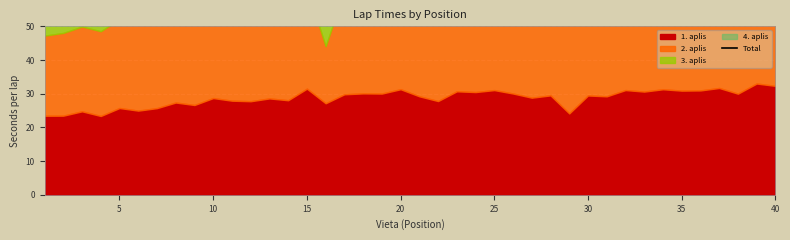

Count the number of categories in the chart.

40